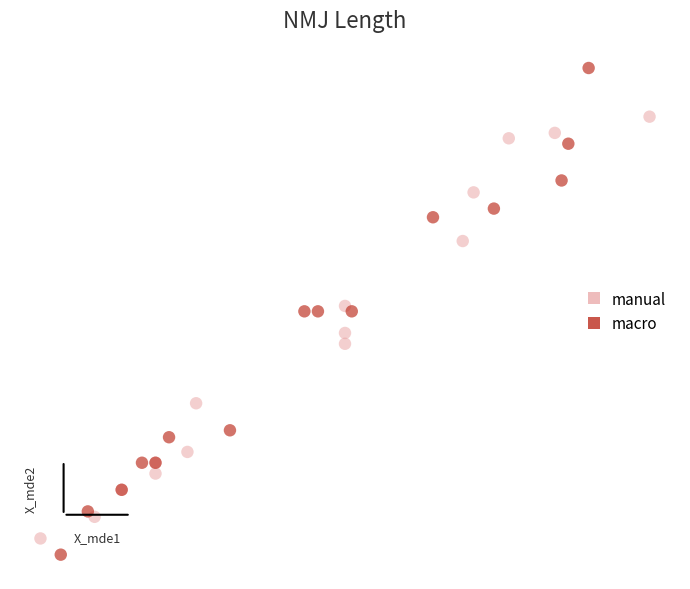

Which series reaches the maximum Y coordinate?

macro